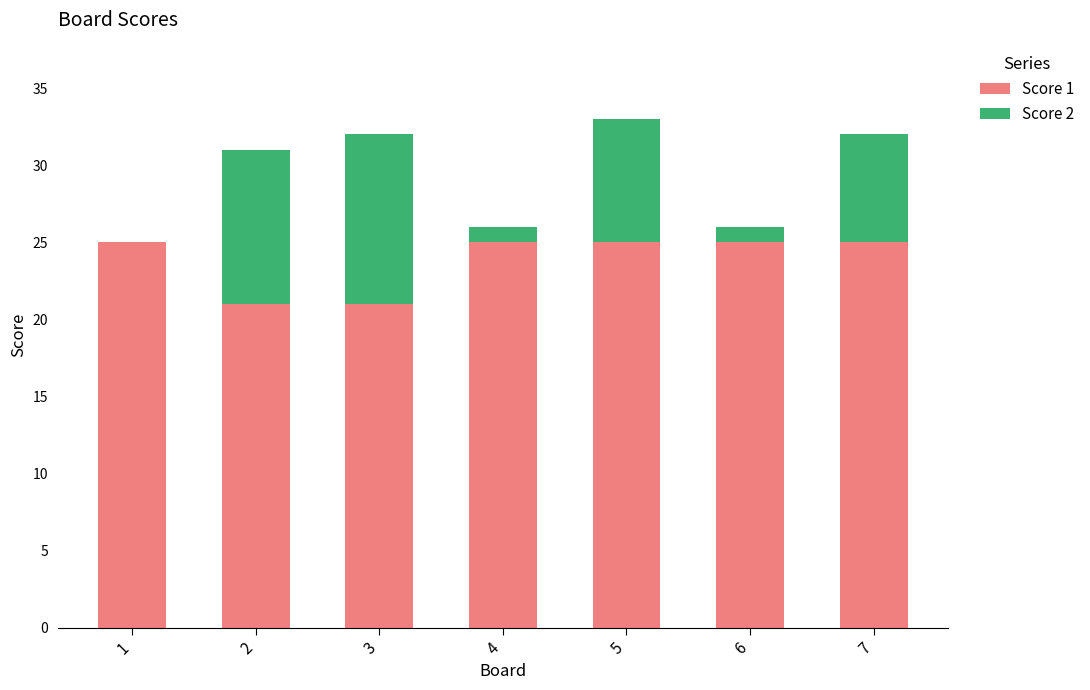

The Score 1 series shows 8 at 7. True or false?

False